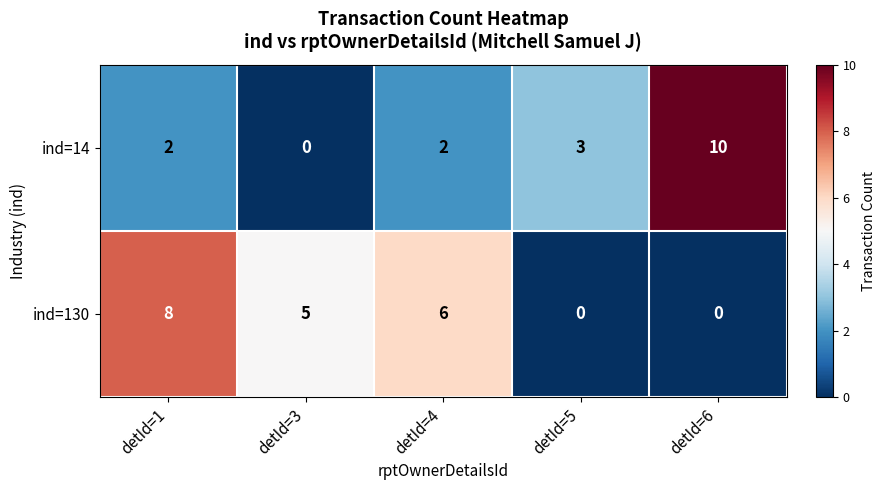

What is the spread (max minus min) of values at detId=5?

3